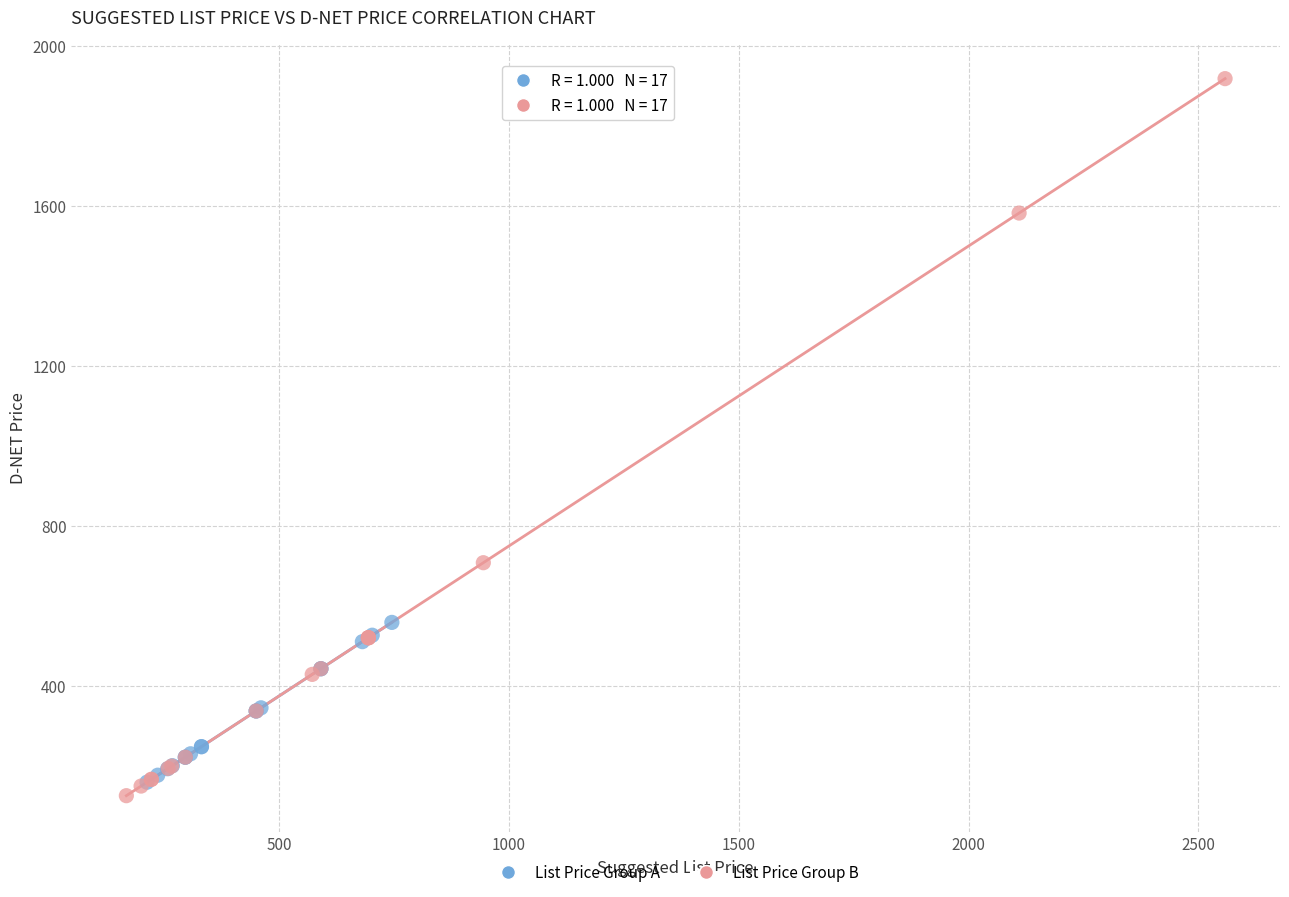

Which series reaches the maximum Y coordinate?

List Price Group B